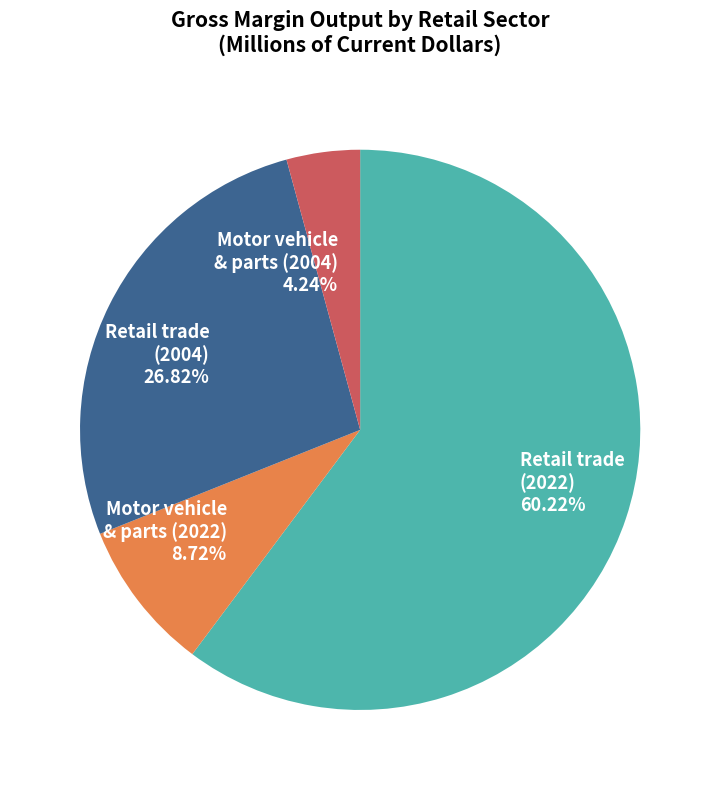

Combined, do Motor vehicle & parts (2004) 4.24% and Motor vehicle & parts (2022) 8.72% account for over 50%?

No